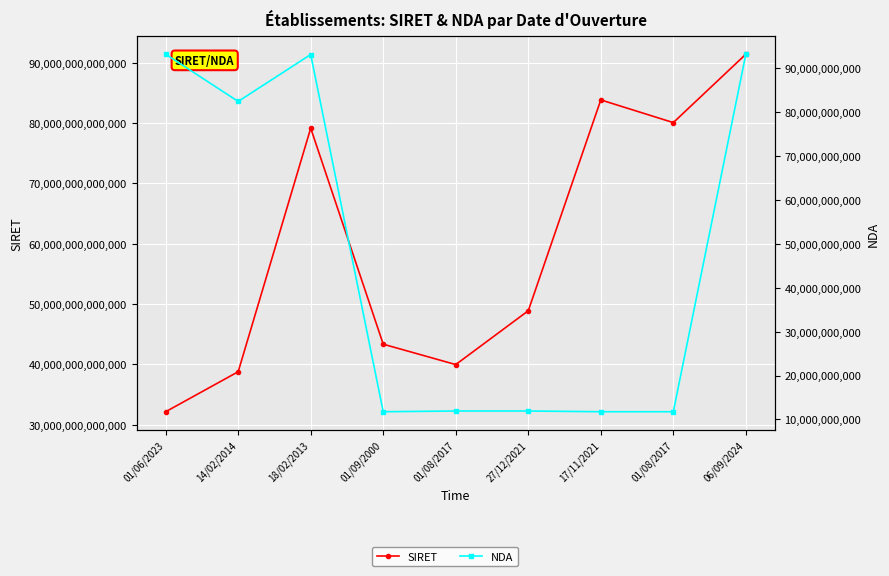

What is the difference between the second highest and second lowest values in the SIRET series?

45046926499969